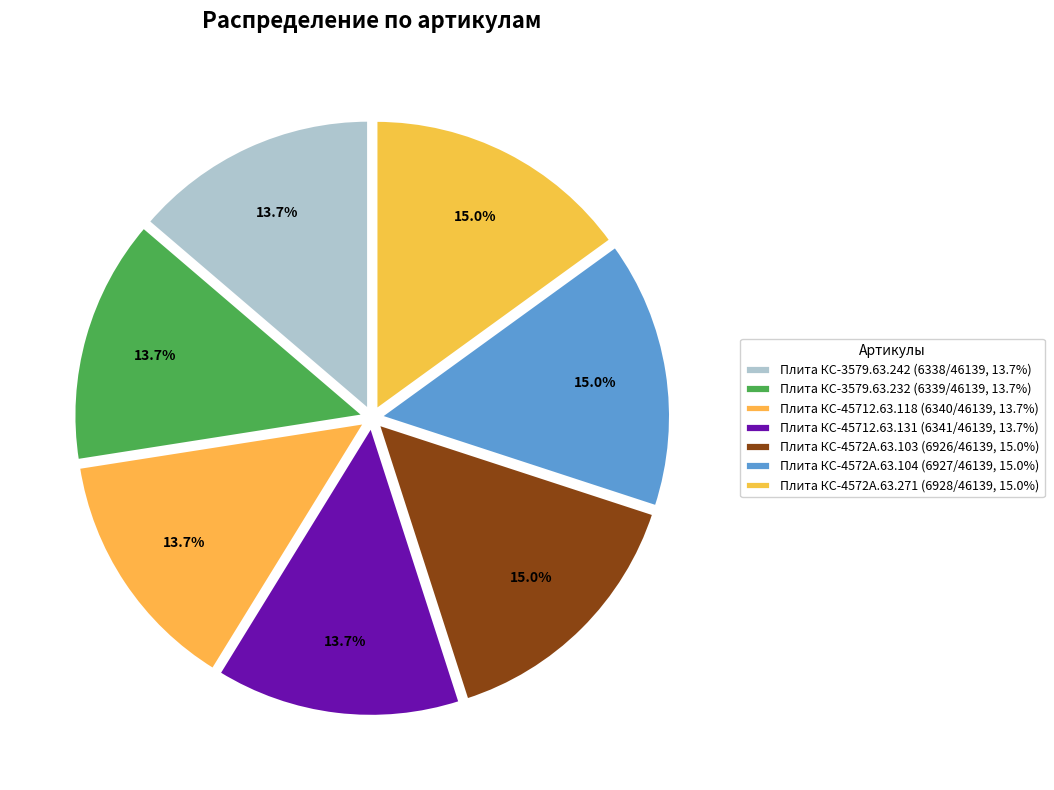

Count the number of slices in the pie.

7